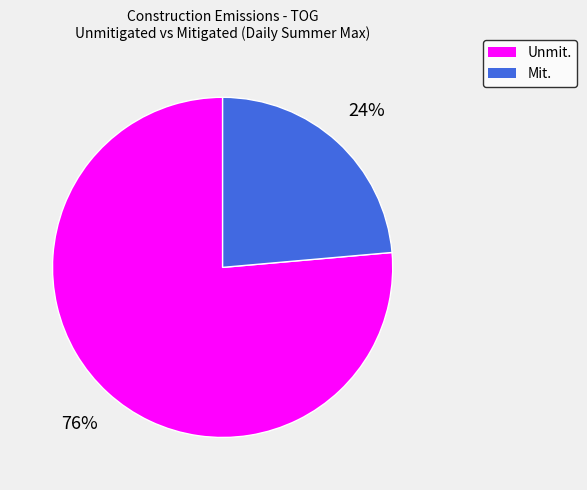

To the nearest percent, what is the average slice percentage?

50%